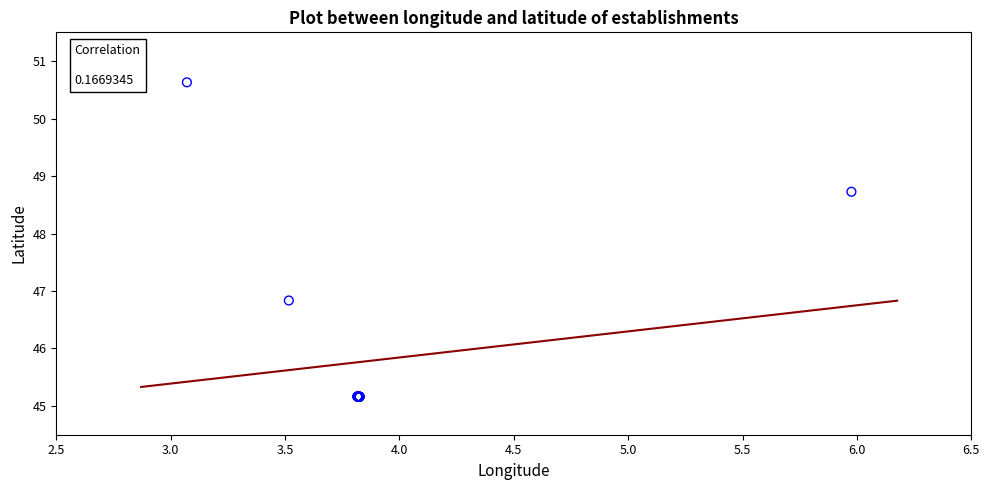

What Y value in the scatter plot is closest to 47?

46.8